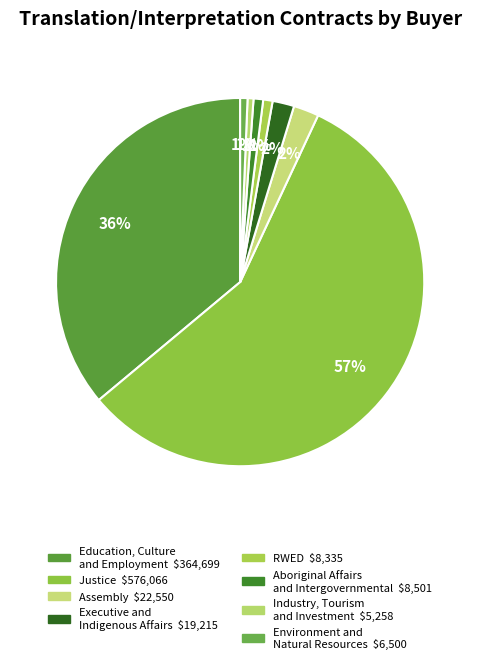

Count the number of slices in the pie.

8